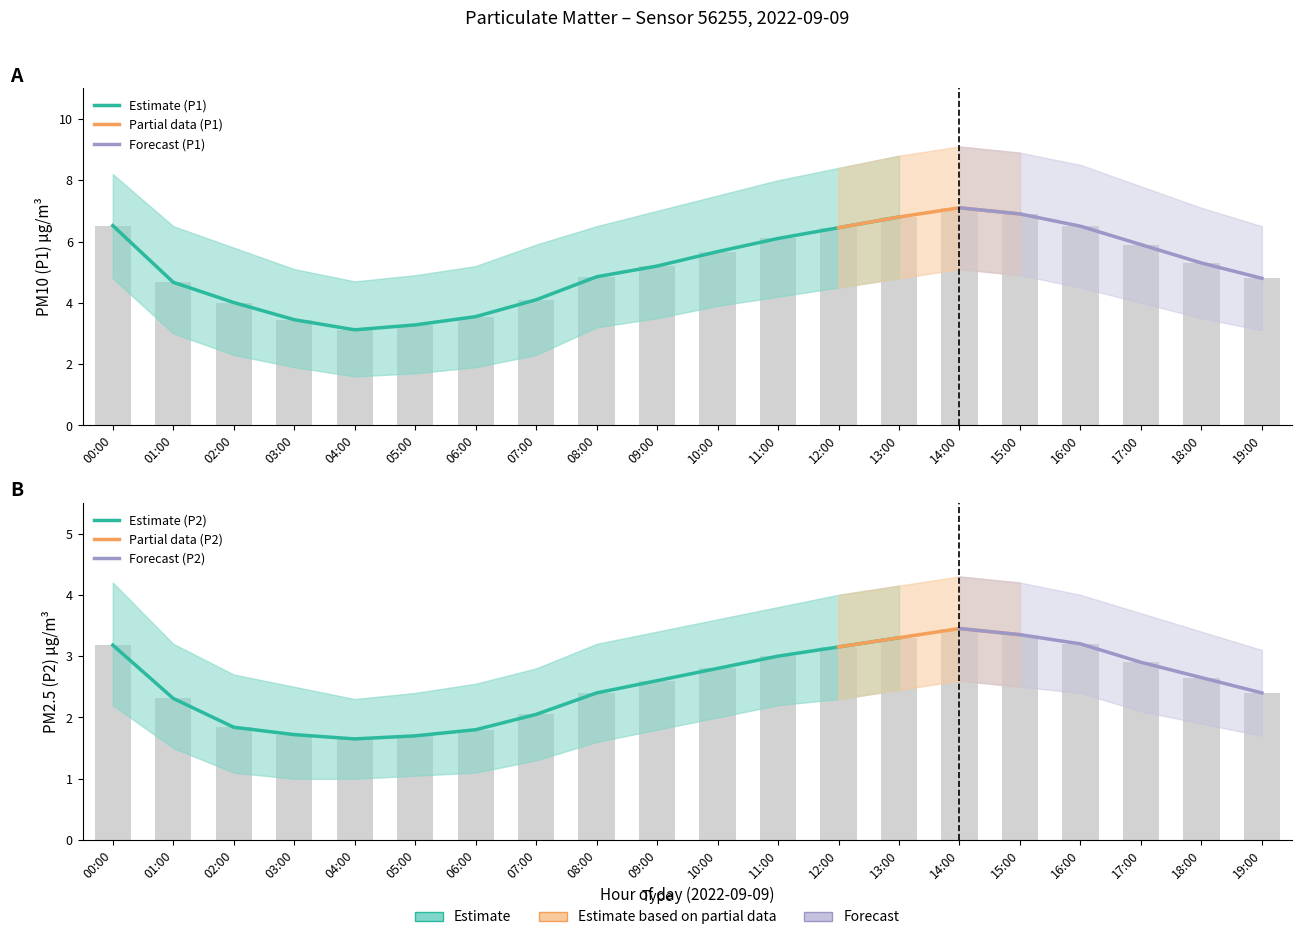

Which has a higher value, 02:00 or 11:00?

11:00